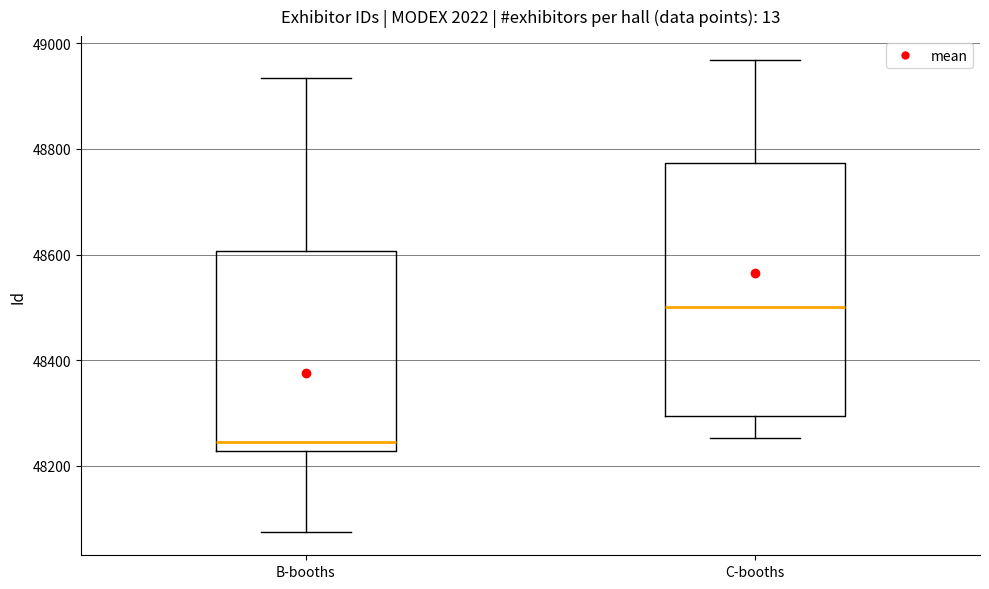

Which box is the tallest, from its lower edge to its upper edge?

C-booths